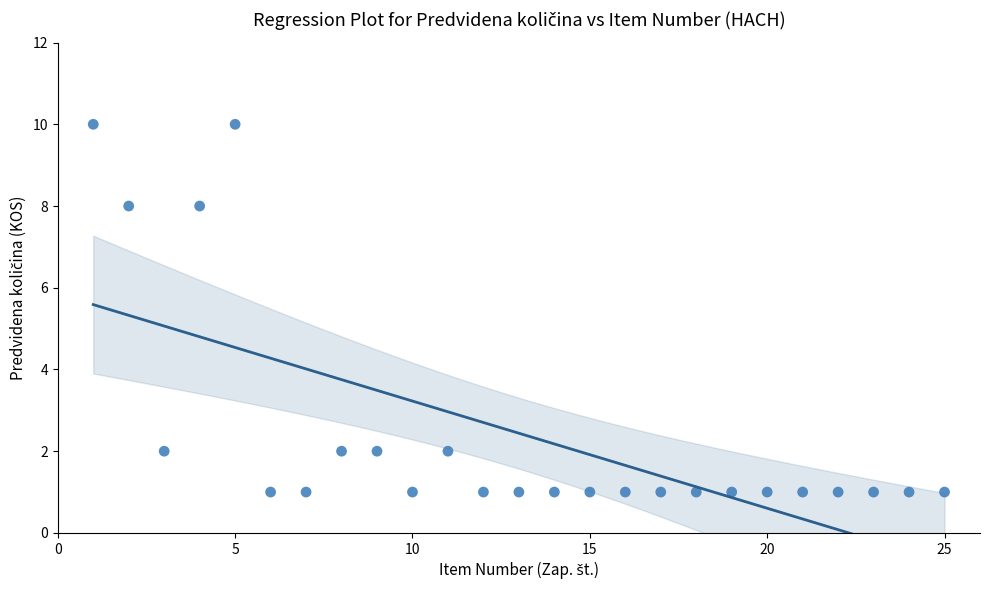

What is the range of X values (max minus min)?

24